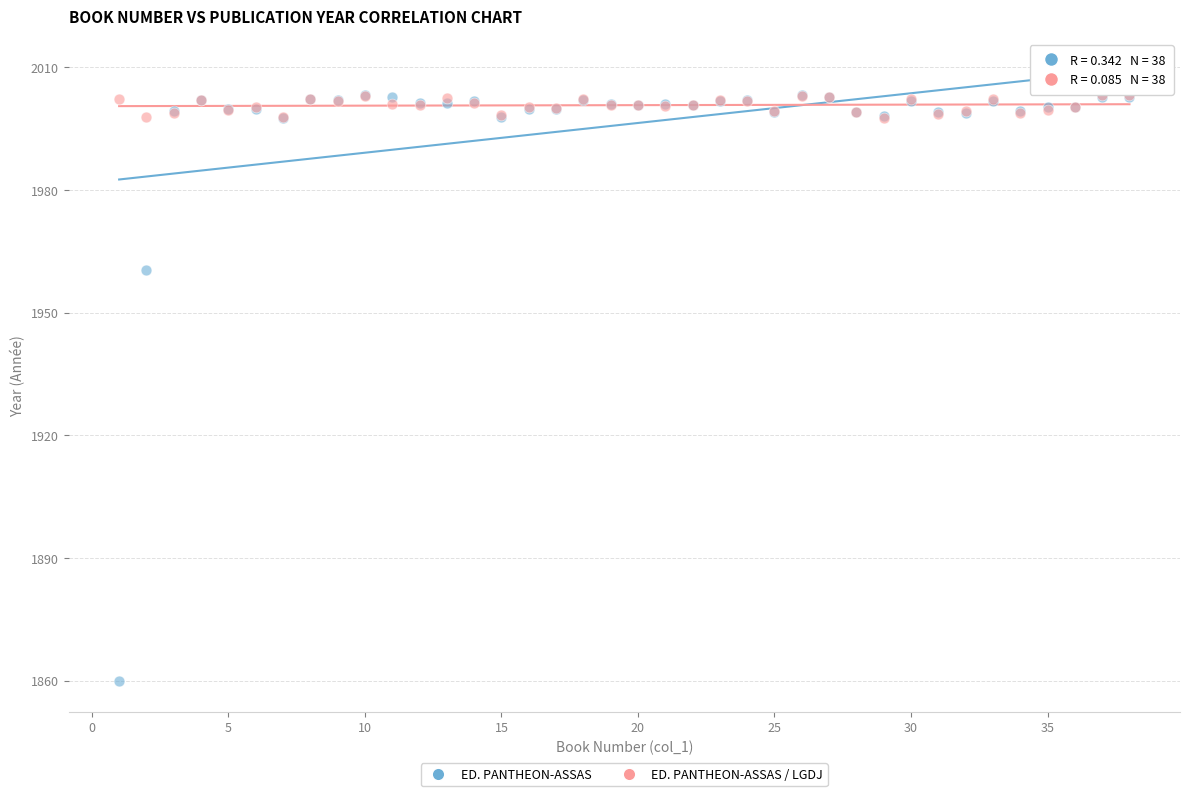

Which series contains the lowest Y value?

ED. PANTHEON-ASSAS